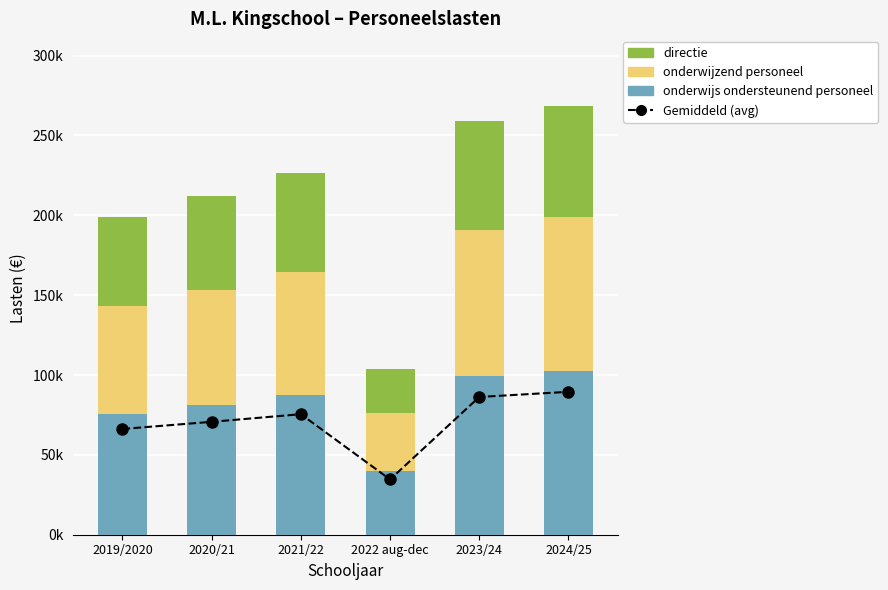

What is the spread (max minus min) of values at 2024/25?

32774.4